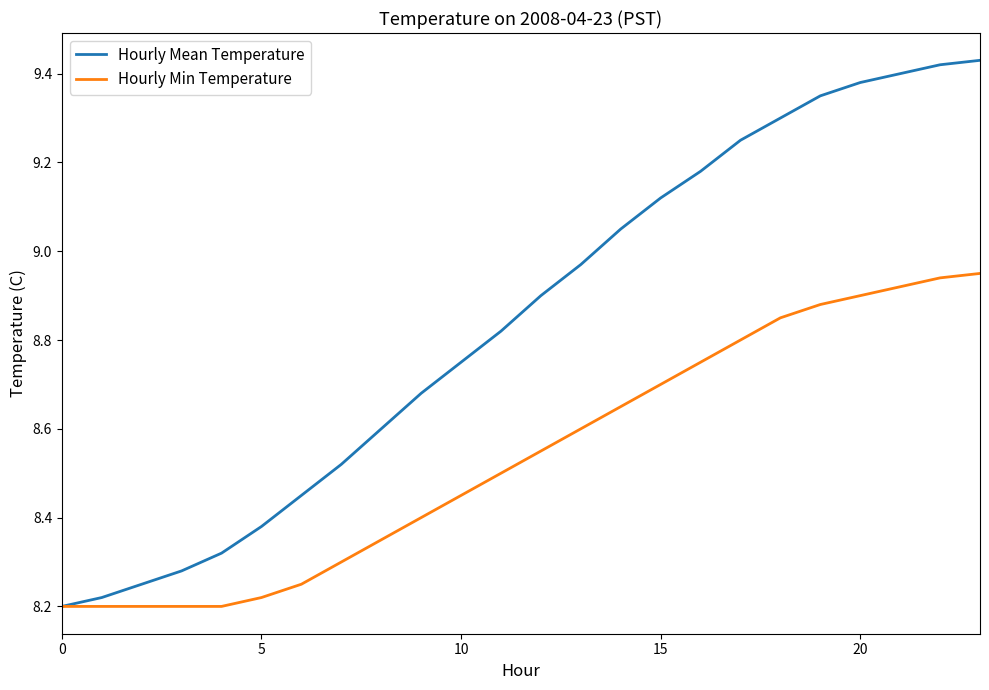

Which series has the largest range (max minus min)?

Hourly Mean Temperature